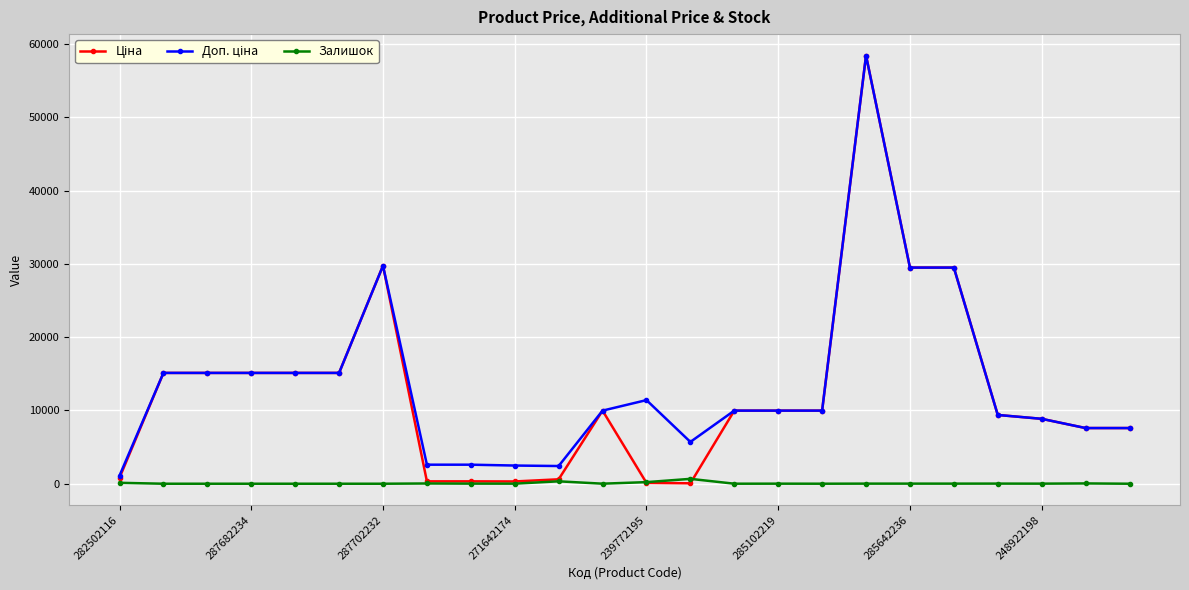

At how many categories does at least one series exceed 23000?

4